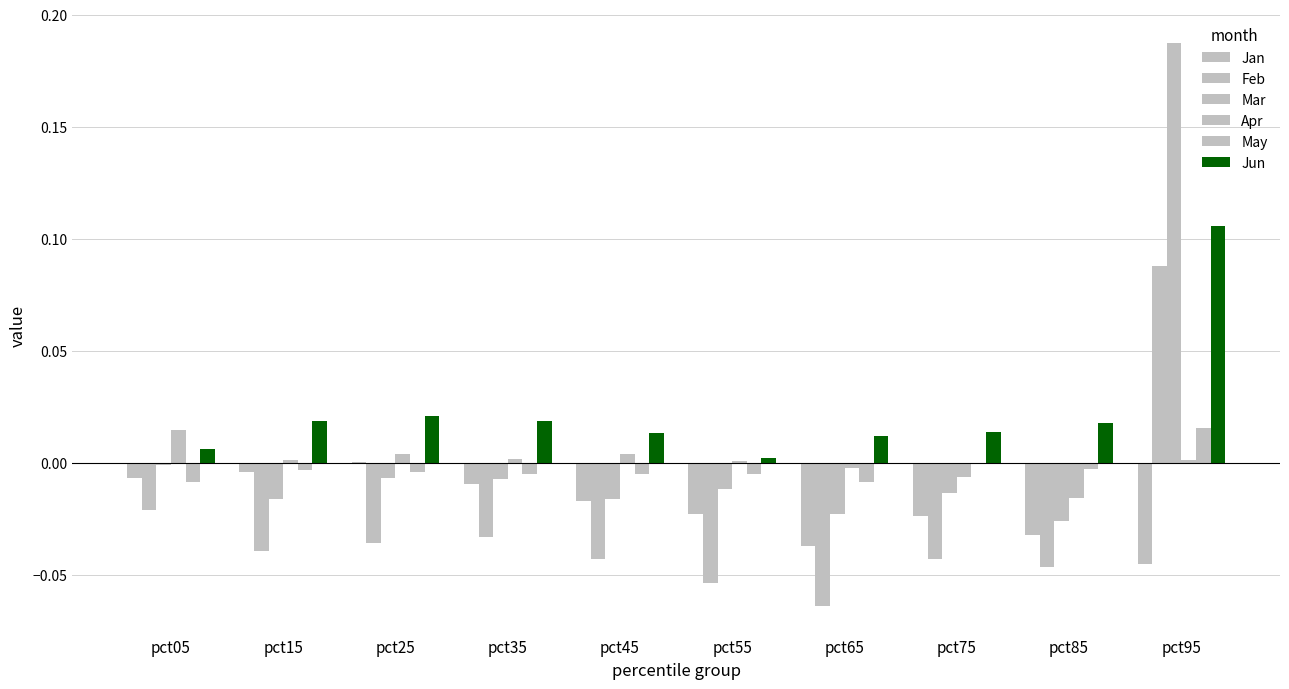

Reading left to right, list all the values displayed in this chart.

Jan: pct05=-0.0	pct15=-0.0	pct25=0.0	pct35=-0.0	pct45=-0.0	pct55=-0.0	pct65=-0.0	pct75=-0.0	pct85=-0.0	pct95=-0.0
Feb: pct05=-0.0	pct15=-0.0	pct25=-0.0	pct35=-0.0	pct45=-0.0	pct55=-0.1	pct65=-0.1	pct75=-0.0	pct85=-0.0	pct95=0.1
Mar: pct05=-0.0	pct15=-0.0	pct25=-0.0	pct35=-0.0	pct45=-0.0	pct55=-0.0	pct65=-0.0	pct75=-0.0	pct85=-0.0	pct95=0.2
Apr: pct05=0.0	pct15=0.0	pct25=0.0	pct35=0.0	pct45=0.0	pct55=0.0	pct65=-0.0	pct75=-0.0	pct85=-0.0	pct95=0.0
May: pct05=-0.0	pct15=-0.0	pct25=-0.0	pct35=-0.0	pct45=-0.0	pct55=-0.0	pct65=-0.0	pct75=-0.0	pct85=-0.0	pct95=0.0
Jun: pct05=0.0	pct15=0.0	pct25=0.0	pct35=0.0	pct45=0.0	pct55=0.0	pct65=0.0	pct75=0.0	pct85=0.0	pct95=0.1